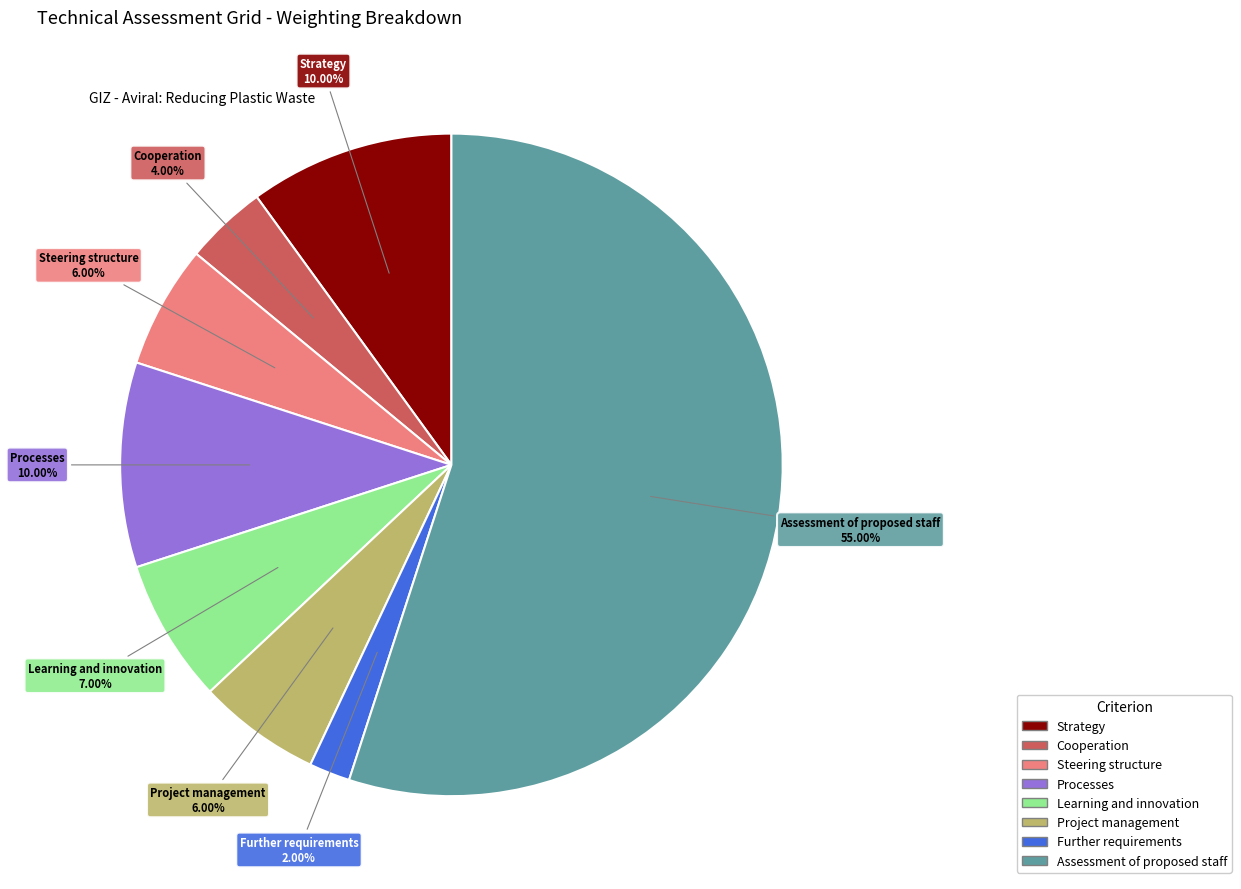

Count the number of slices in the pie.

8